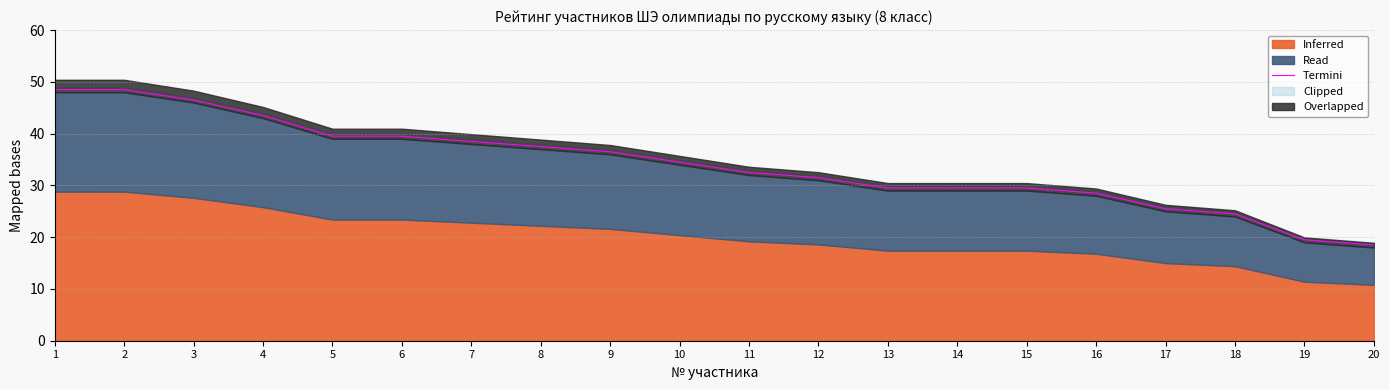

What is the ratio of the value at 14 to the value at 17?

1.2